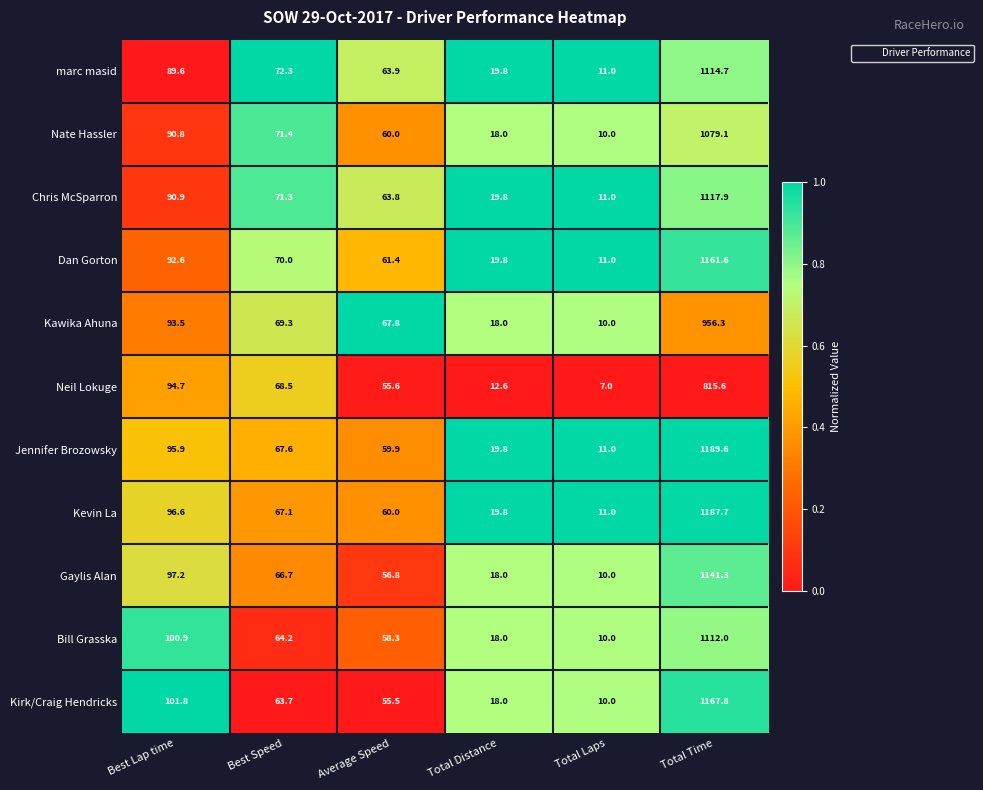

Which category has the highest value across all series?

Total Time